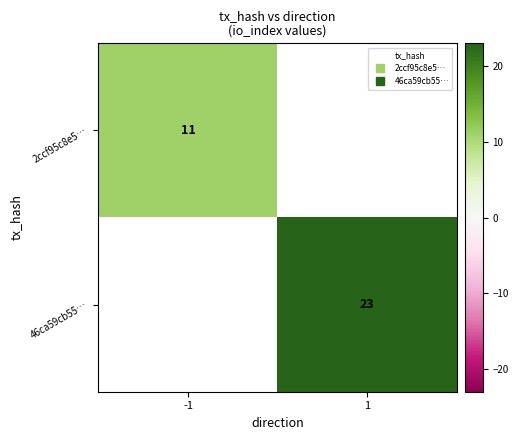

List the series in order of their peak value, lowest first.

2ccf95c8e5…, 46ca59cb55…